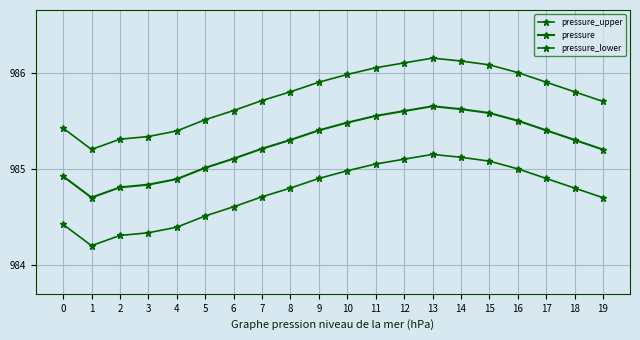

True or false: pressure_lower and pressure cross at least once.

False